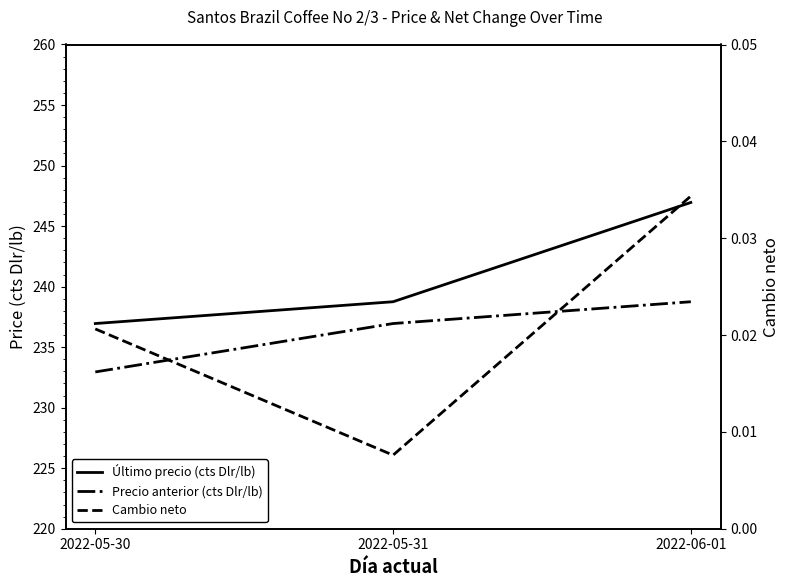

True or false: Último precio (cts Dlr/lb) has a value of 246.9 at 2022-06-01.

True